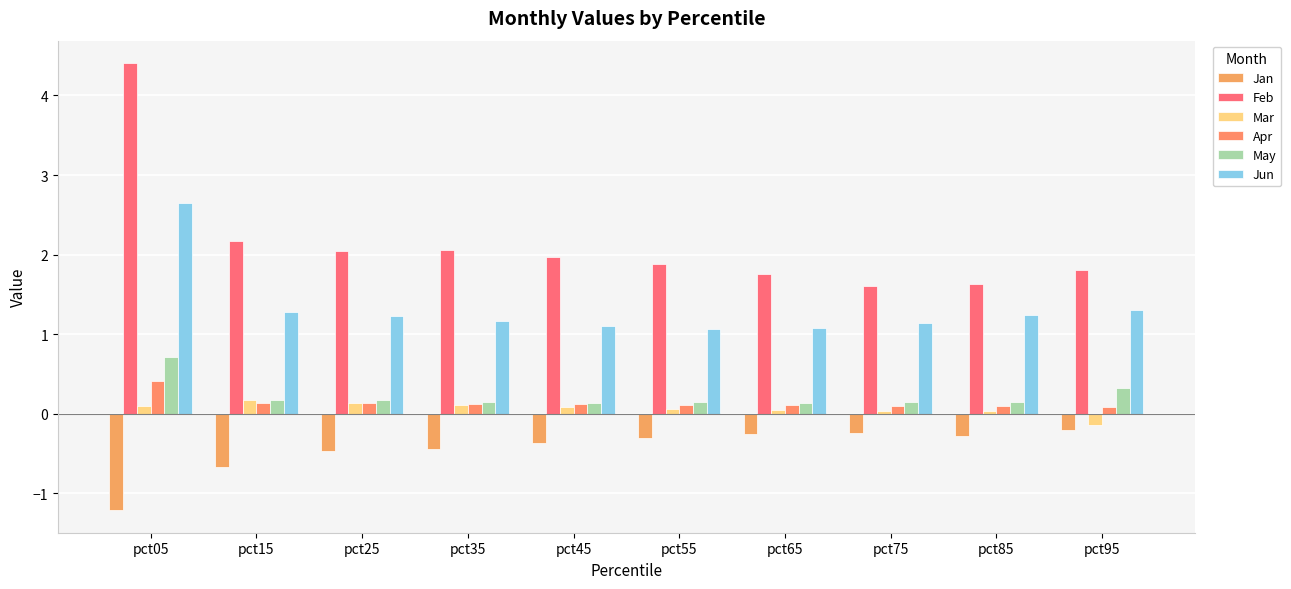

How many bars are there in total?

60